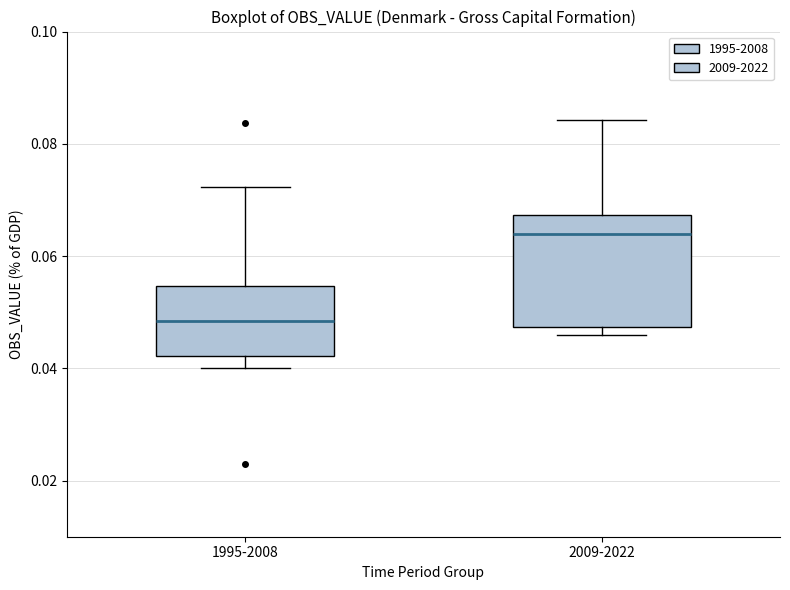

Comparing the boxes themselves (not the whiskers), which one is the tallest?

2009-2022